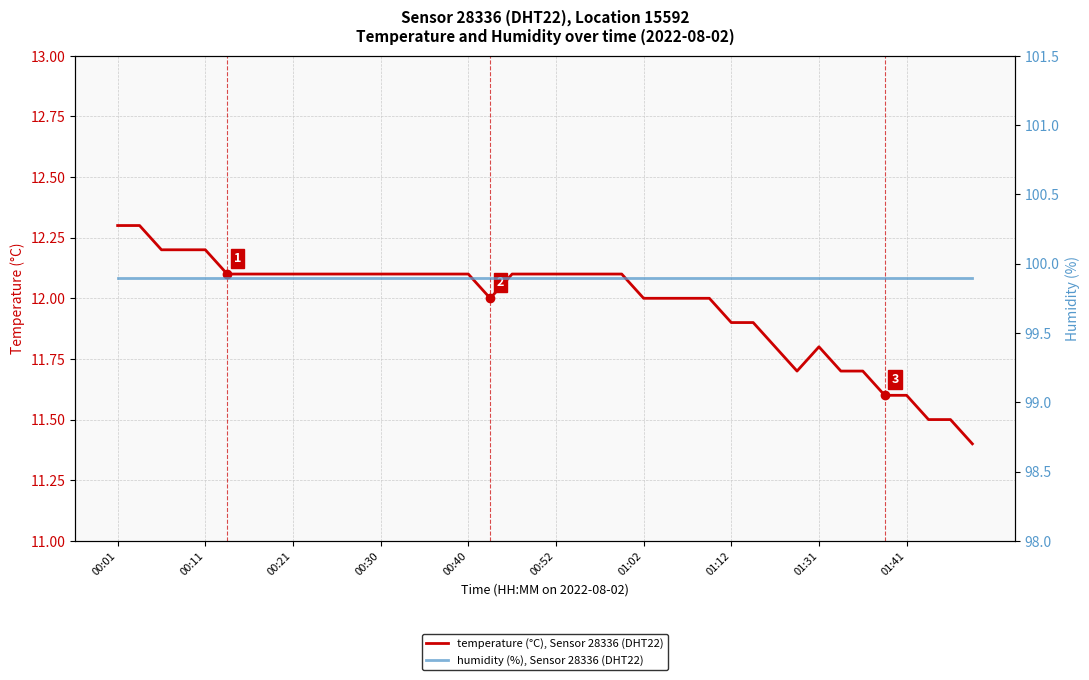

Which series has the largest total across all categories?

humidity (%), Sensor 28336 (DHT22)